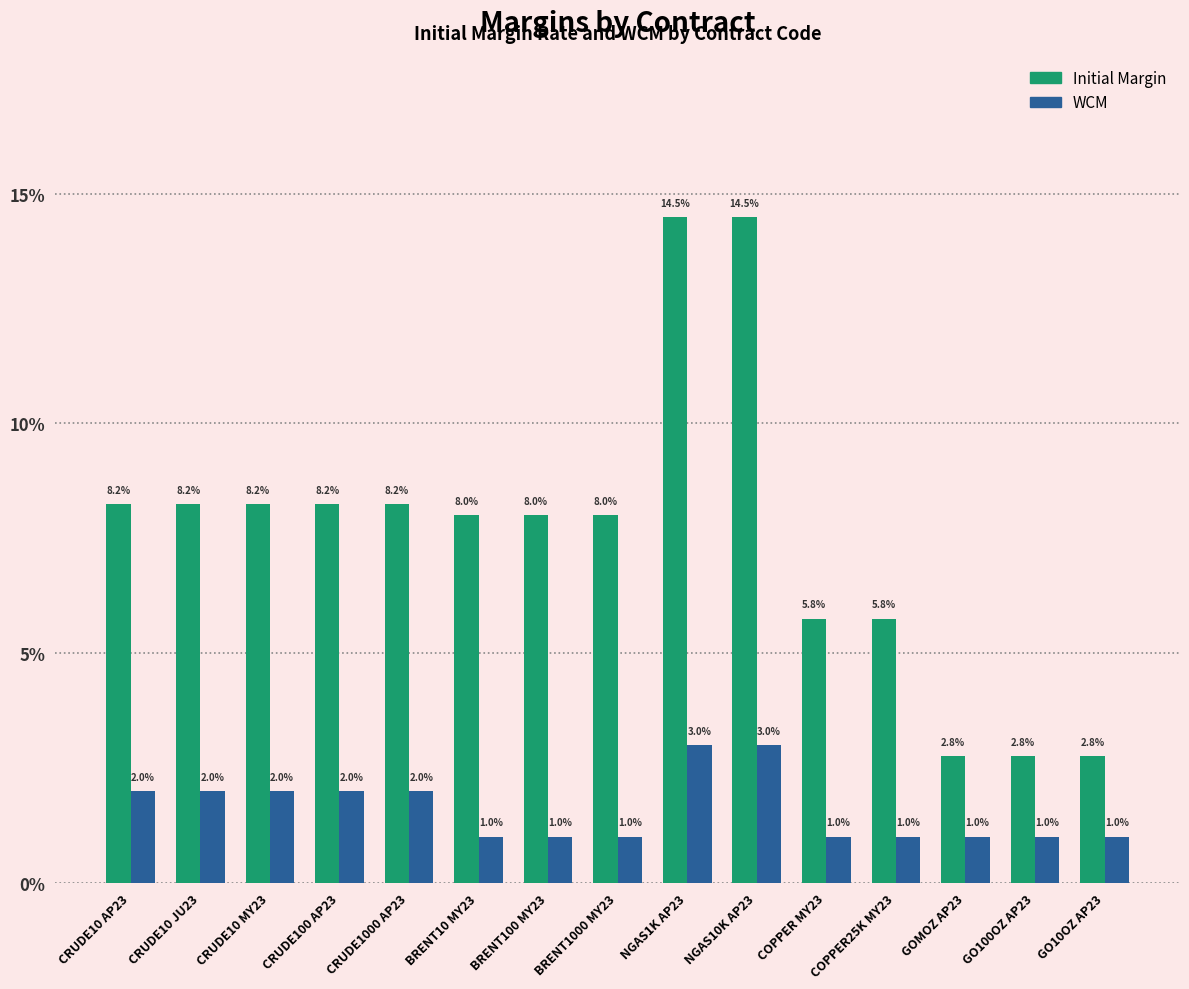

Which series has the widest spread of values?

Initial Margin